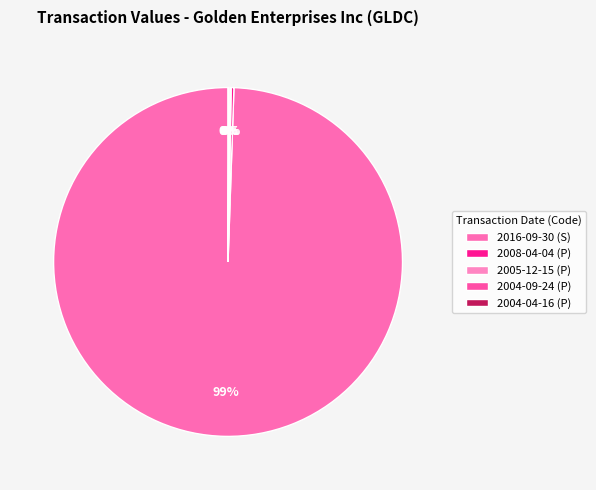

What percentage do 2016-09-30 (S) and 2005-12-15 (P) together represent?

99.6%